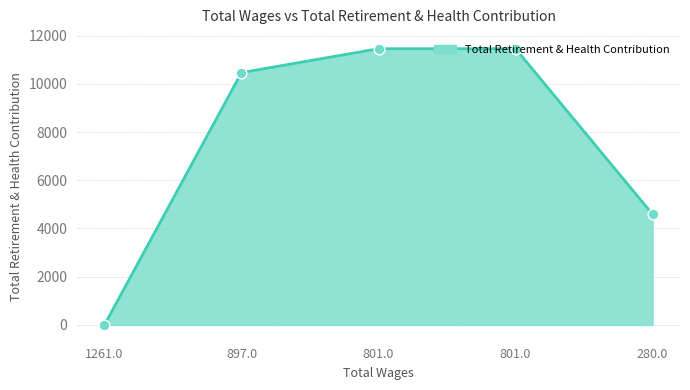

What is the ratio of the value at 801.0 to the value at 280.0?

2.5